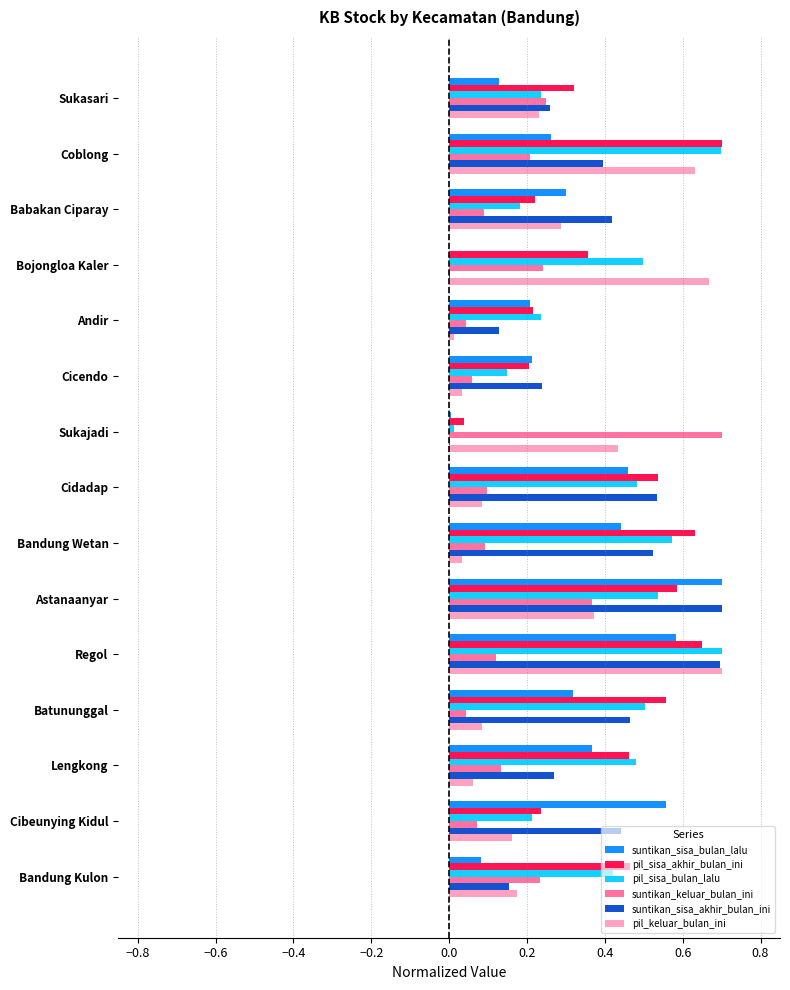

What is the sum of the suntikan_sisa_akhir_bulan_ini values at Astanaanyar and Sukasari?

1.0